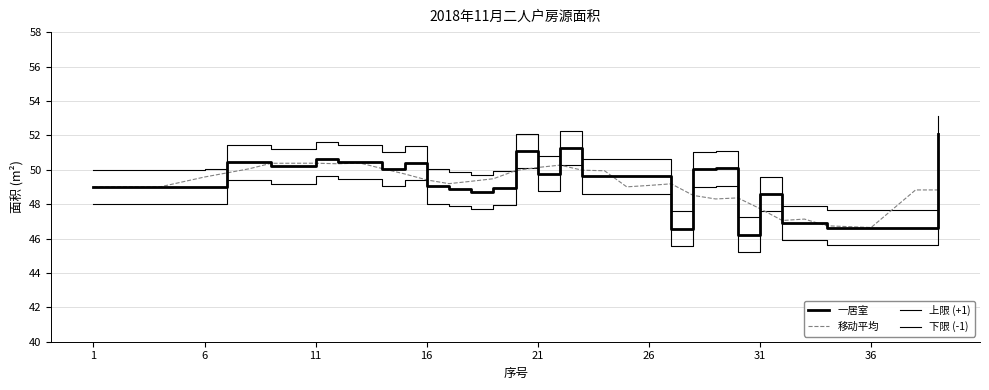

How many lines are shown in the chart?

4